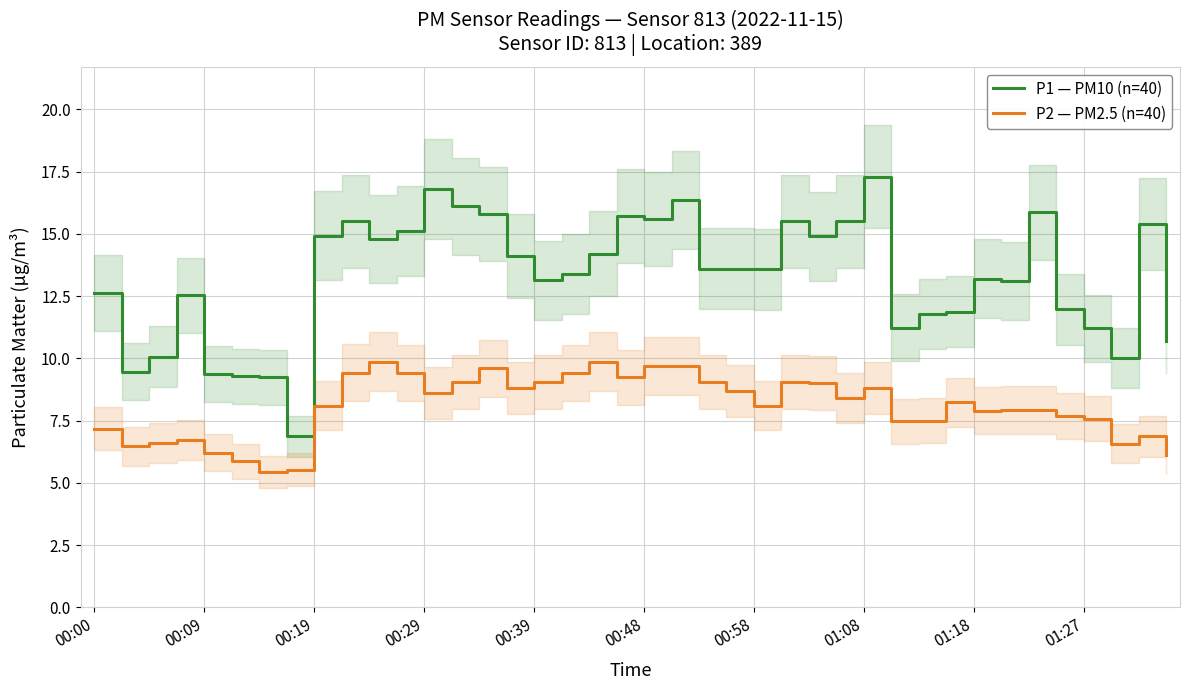

True or false: P2 — PM2.5 (n=40) and P1 — PM10 (n=40) cross at least once.

False